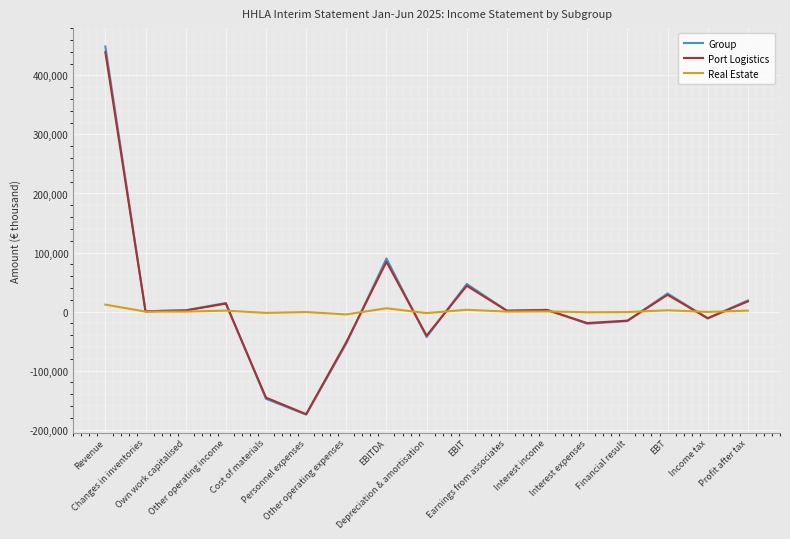

Which series has the widest spread of values?

Group